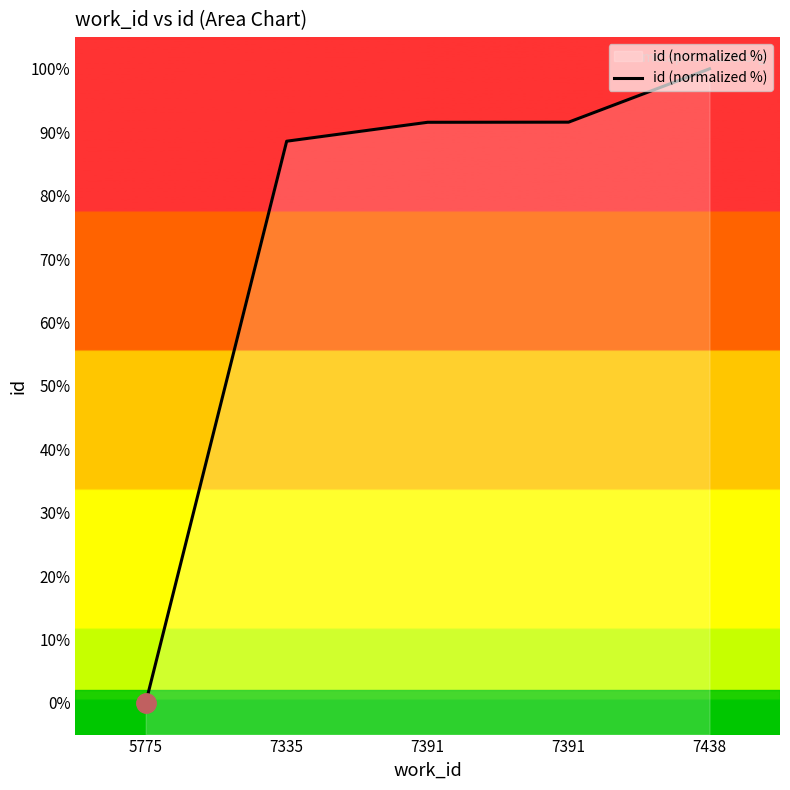

Where is the data nearest to the value 50?

7335